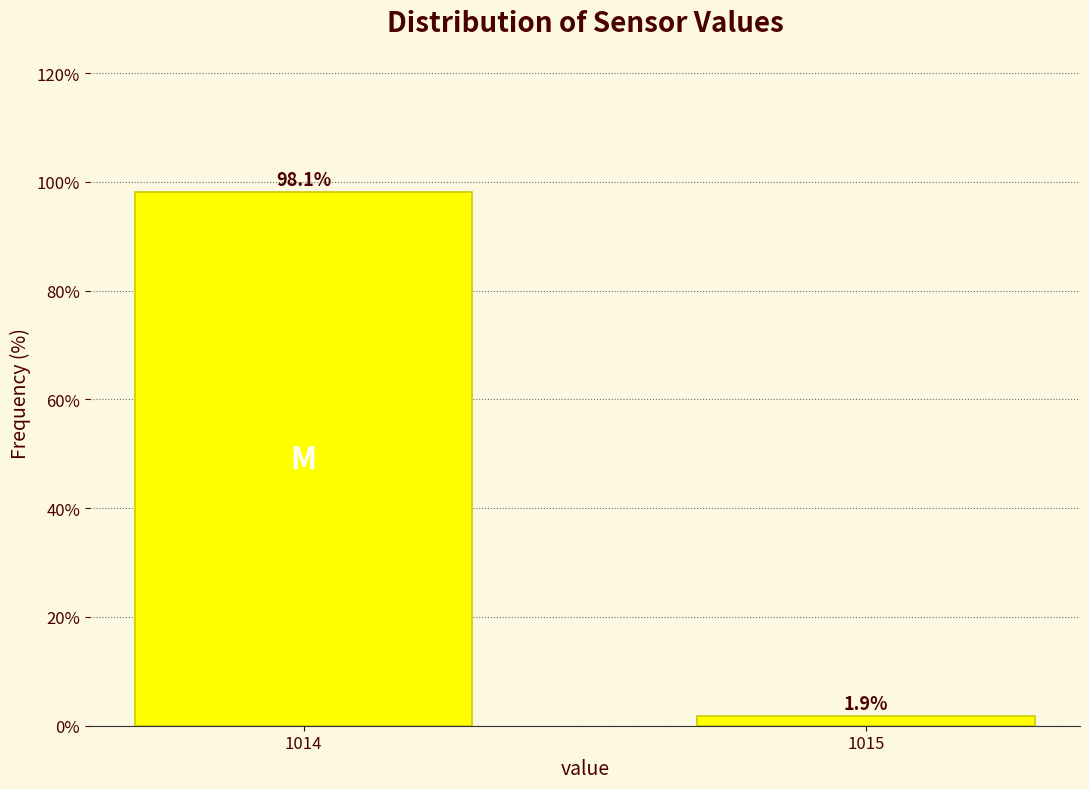

Reading left to right, transcribe all the data shown in this chart.

1014=98.1	1015=1.9